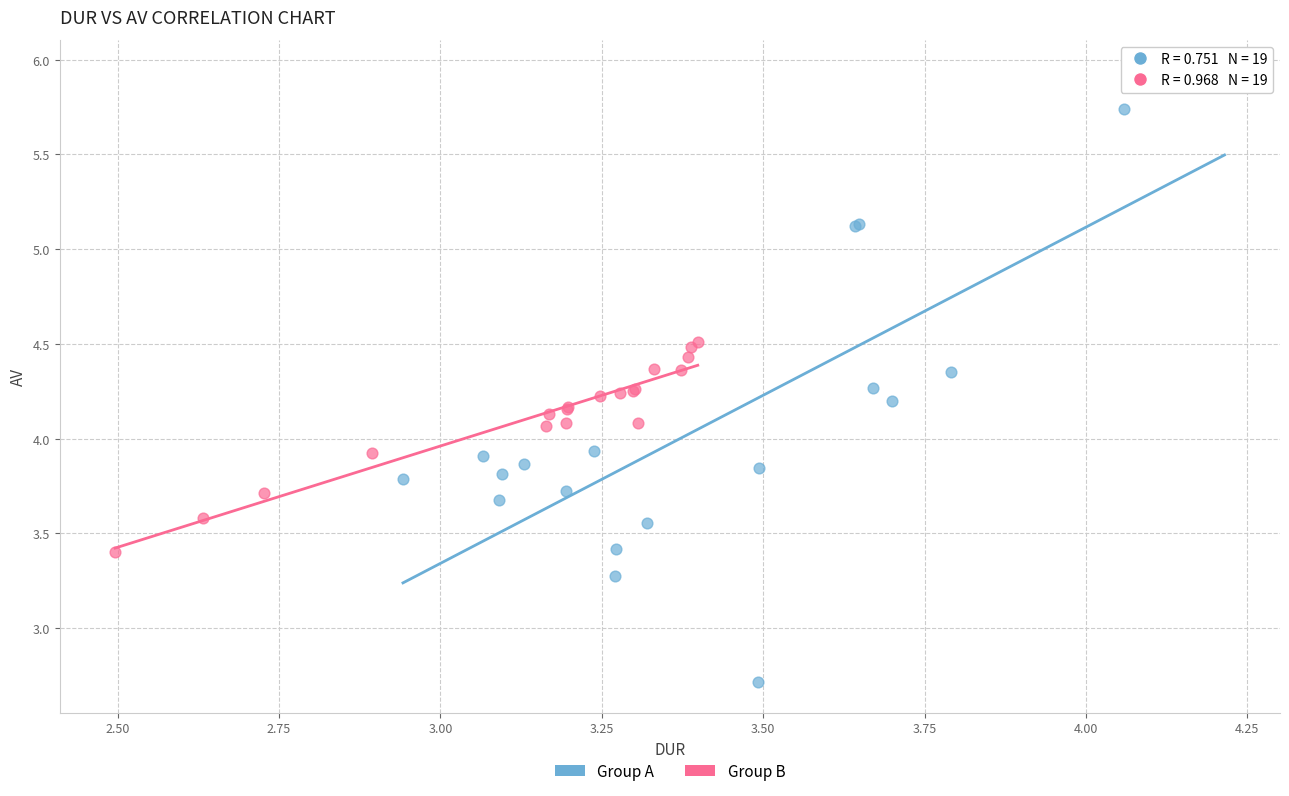

Which series contains the highest Y value?

Group A